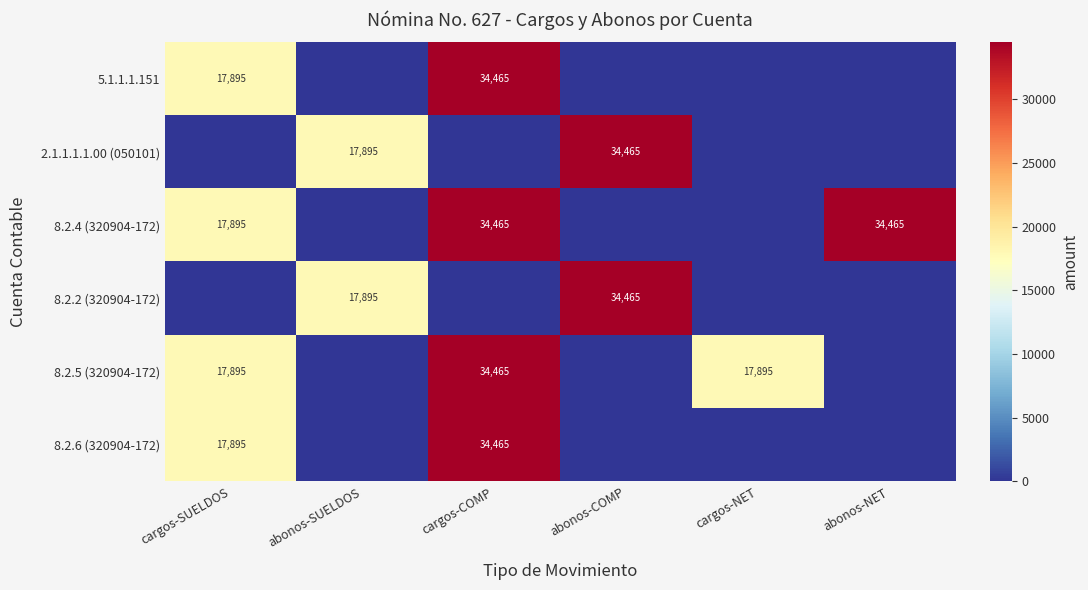

True or false: 8.2.6 (320904-172) has a value of 10691 at cargos-SUELDOS.

False